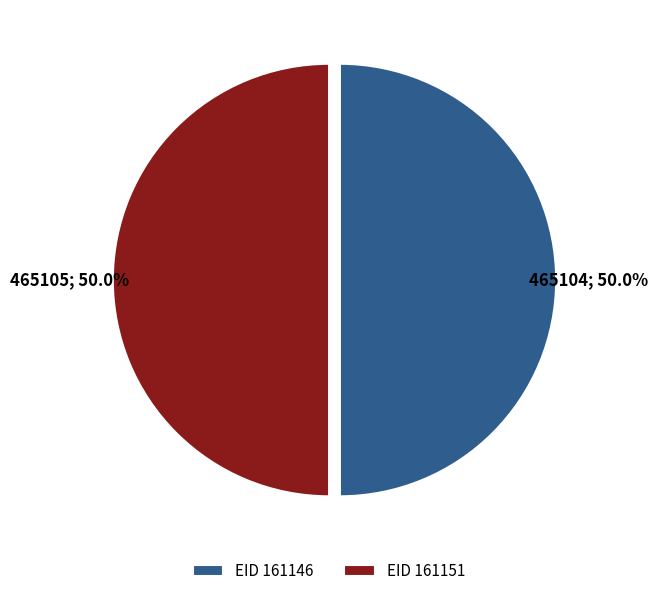

How many segments does this pie chart have?

2